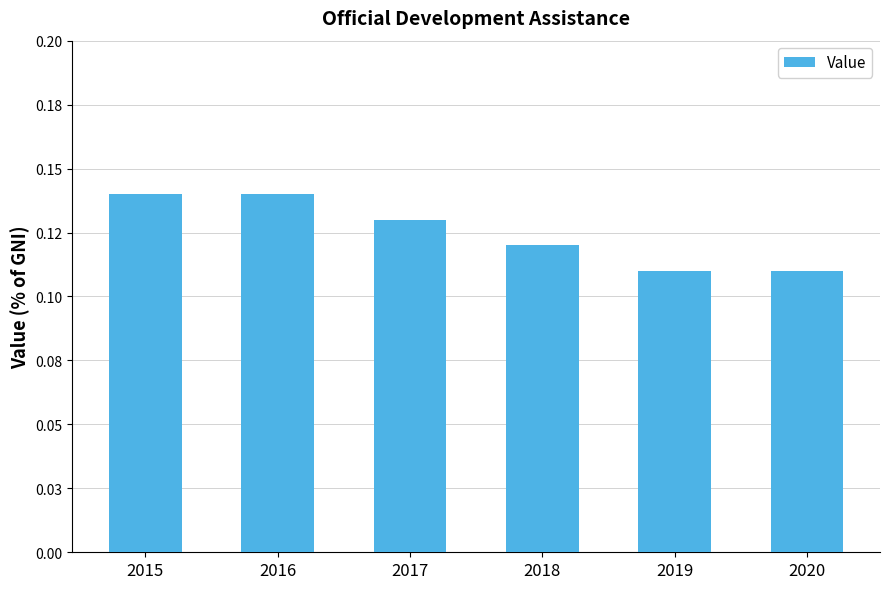

Where is the data nearest to the value 0?

2019